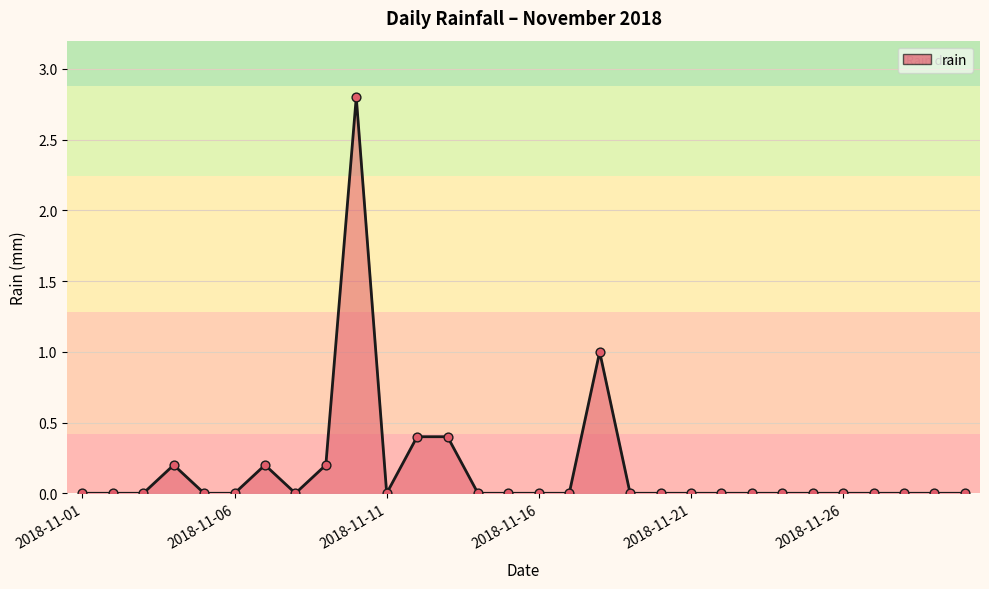

What is the greatest value displayed?

2.8